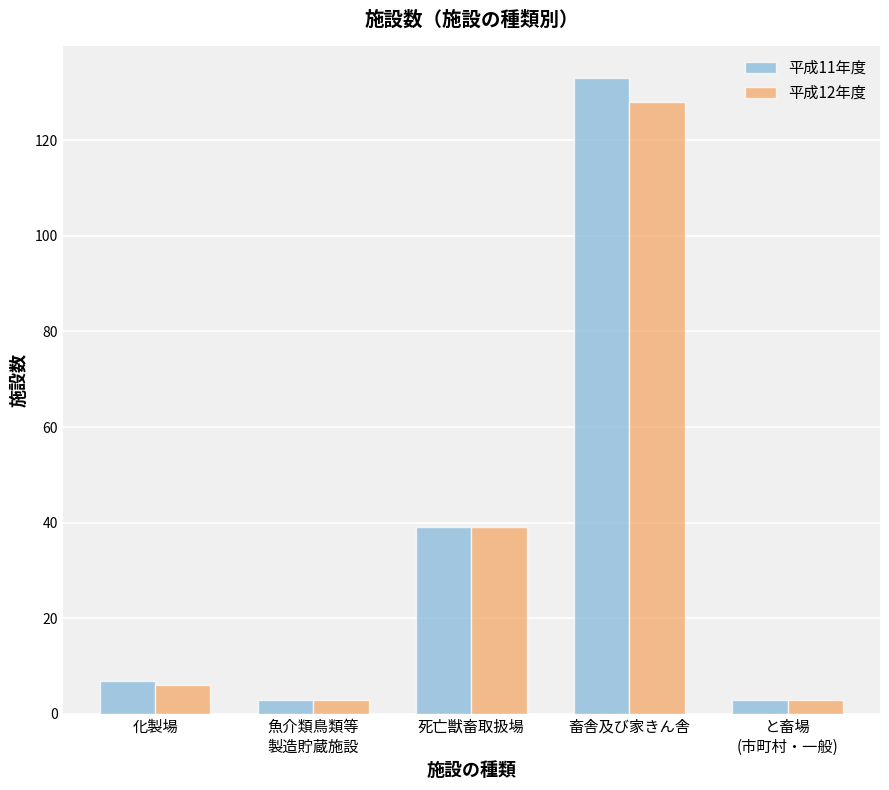

Which series has the largest range (max minus min)?

平成11年度